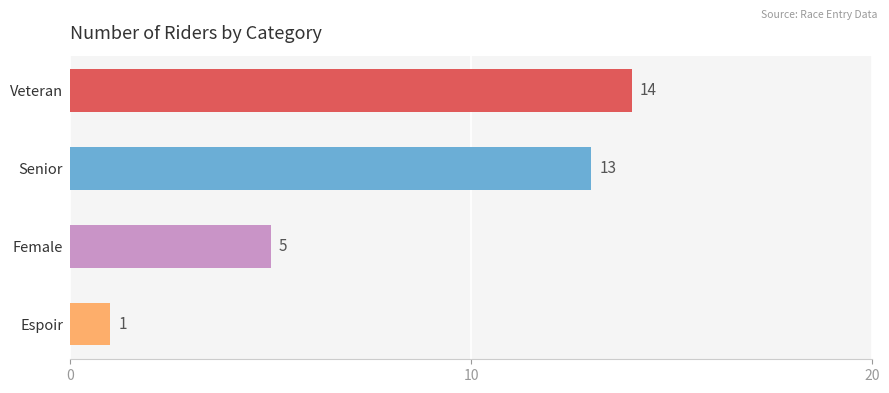

What is the ratio of the value at Senior to the value at Female?

2.6